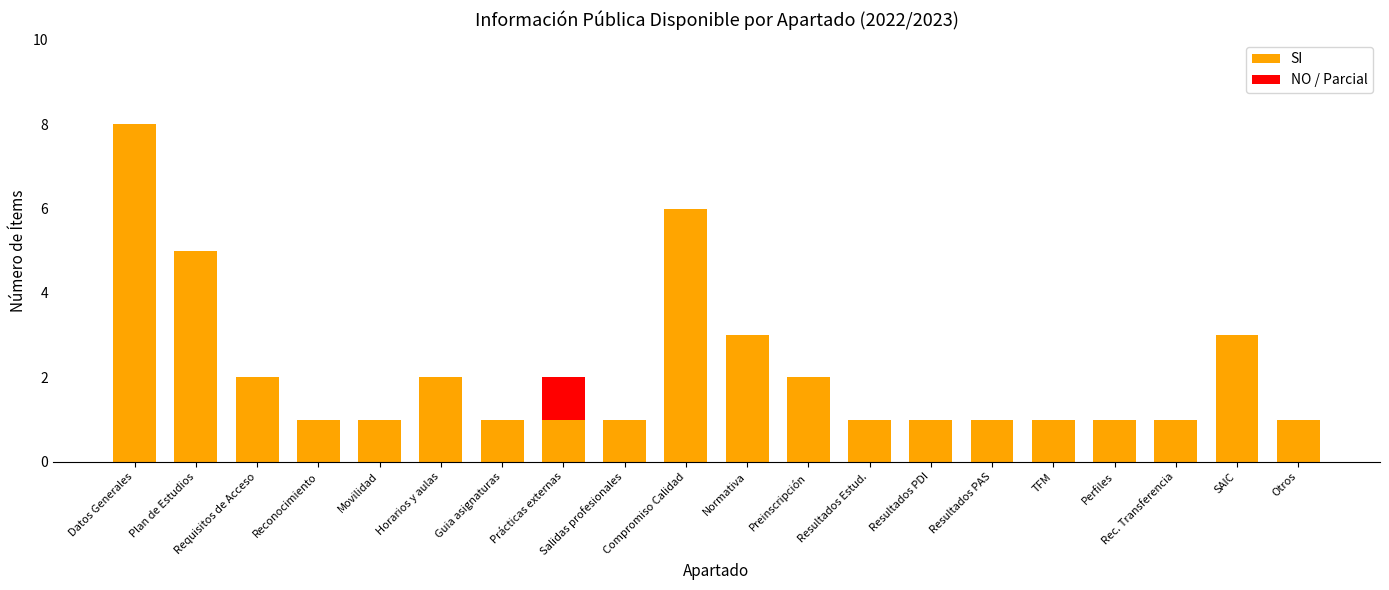

True or false: SI has a value of 2 at Rec. Transferencia.

False